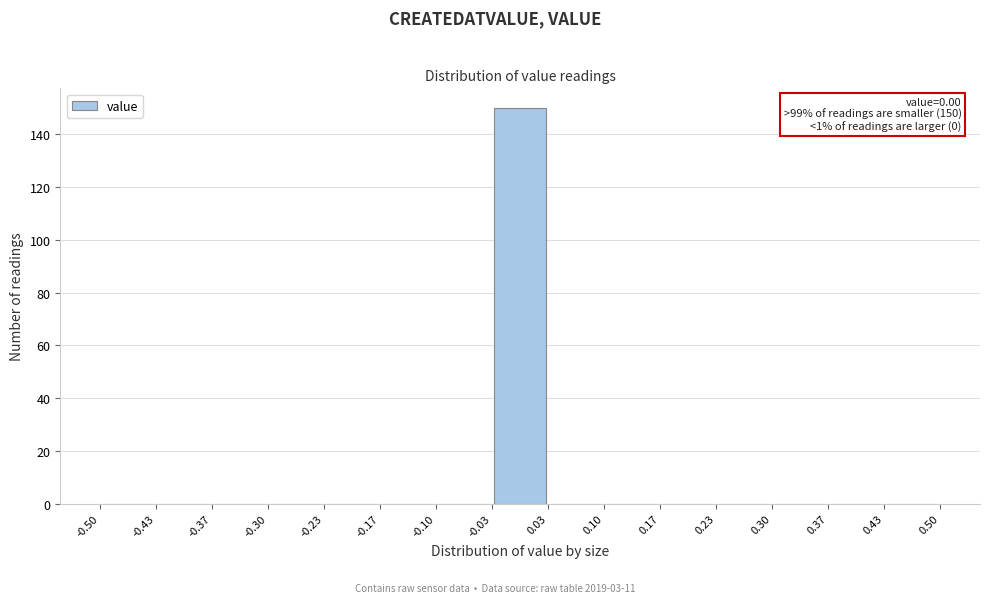

Over which range of the x-axis is the bar tallest?

-0.03 to 0.03